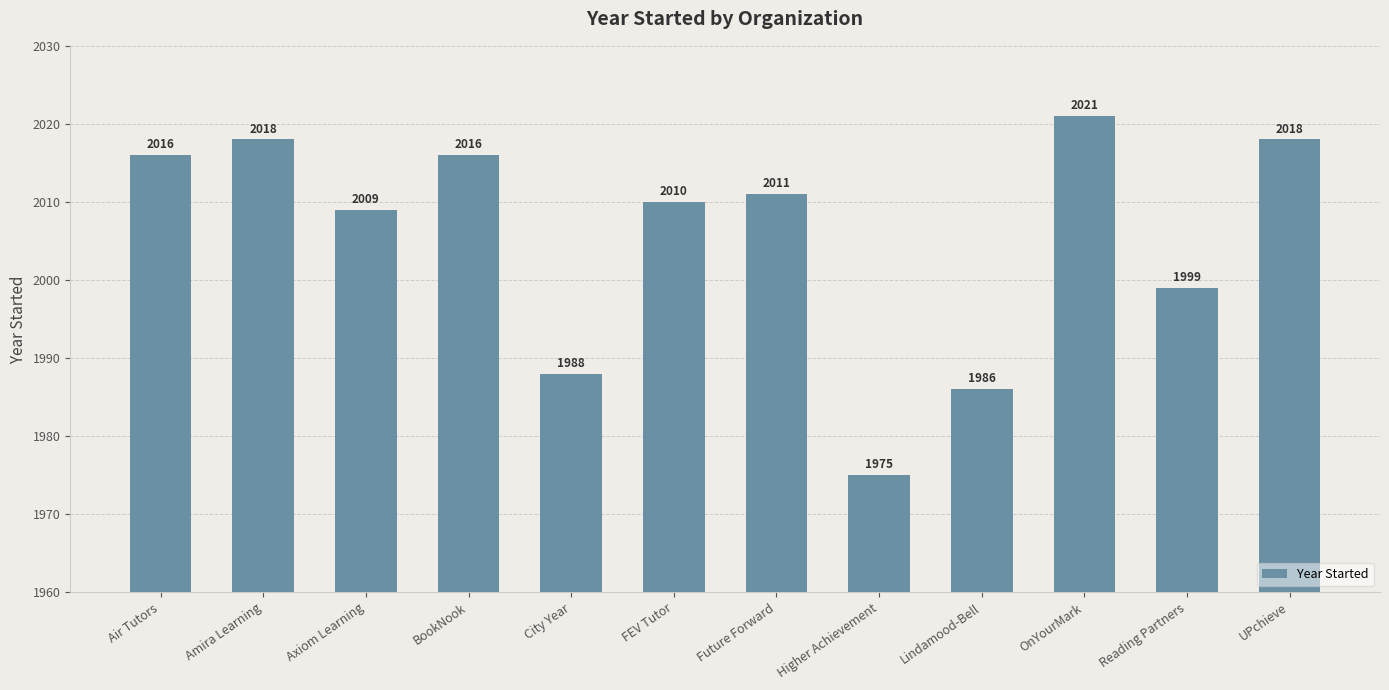

What is the difference between the second highest and minimum values?

43